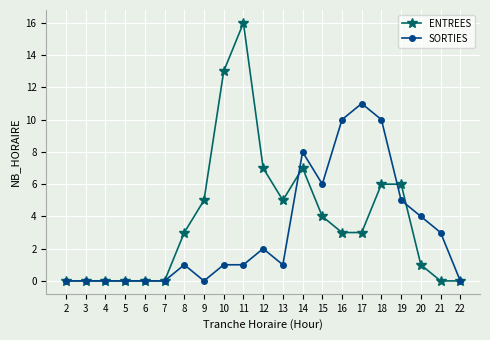

True or false: SORTIES and ENTREES cross at least once.

True